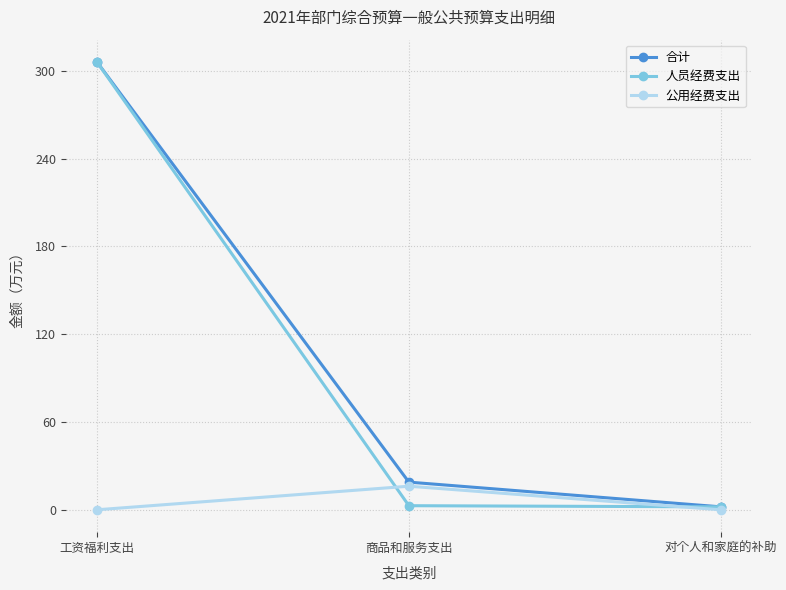

What is the value of the 人员经费支出 point at the 1st from the left?

305.9